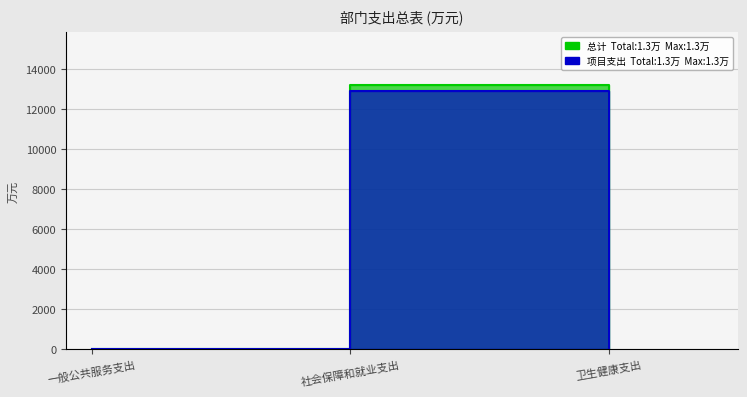

Reading right to left, extract all data points from this chart.

总计: 卫生健康支出=15.0	社会保障和就业支出=13216.2	一般公共服务支出=2.9
项目支出: 卫生健康支出=0.0	社会保障和就业支出=12928.7	一般公共服务支出=0.0